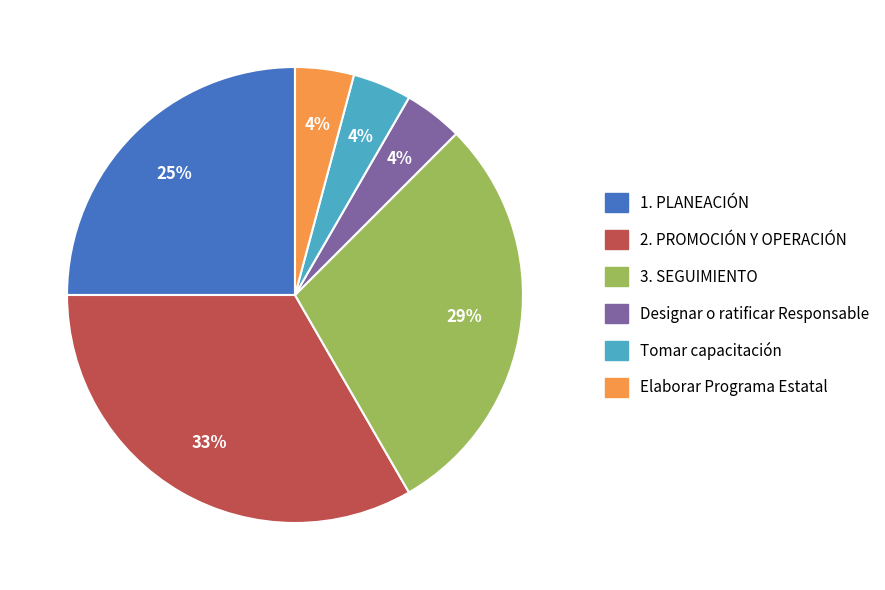

Between 1. PLANEACIÓN and Elaborar Programa Estatal, which is larger?

1. PLANEACIÓN